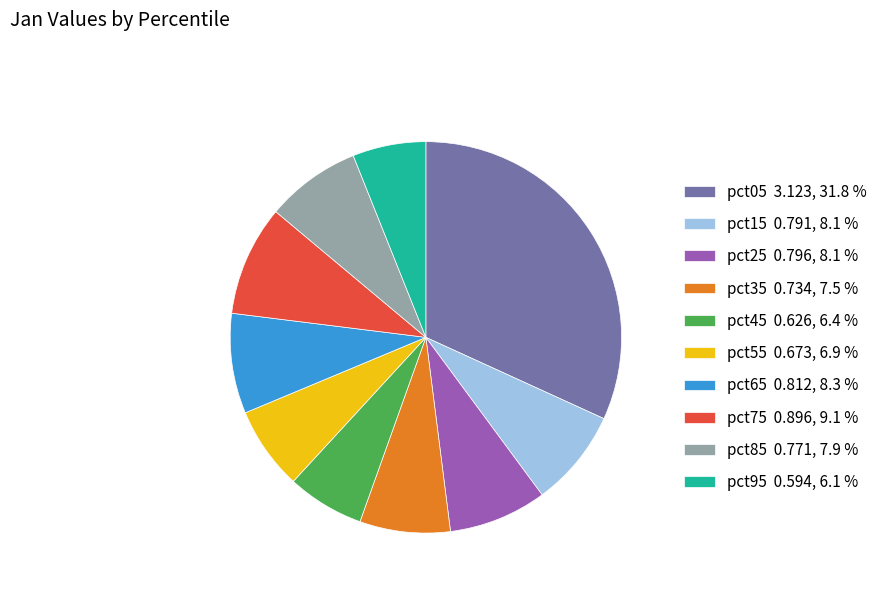

True or false: pct55 accounts for 7% of the total.

True